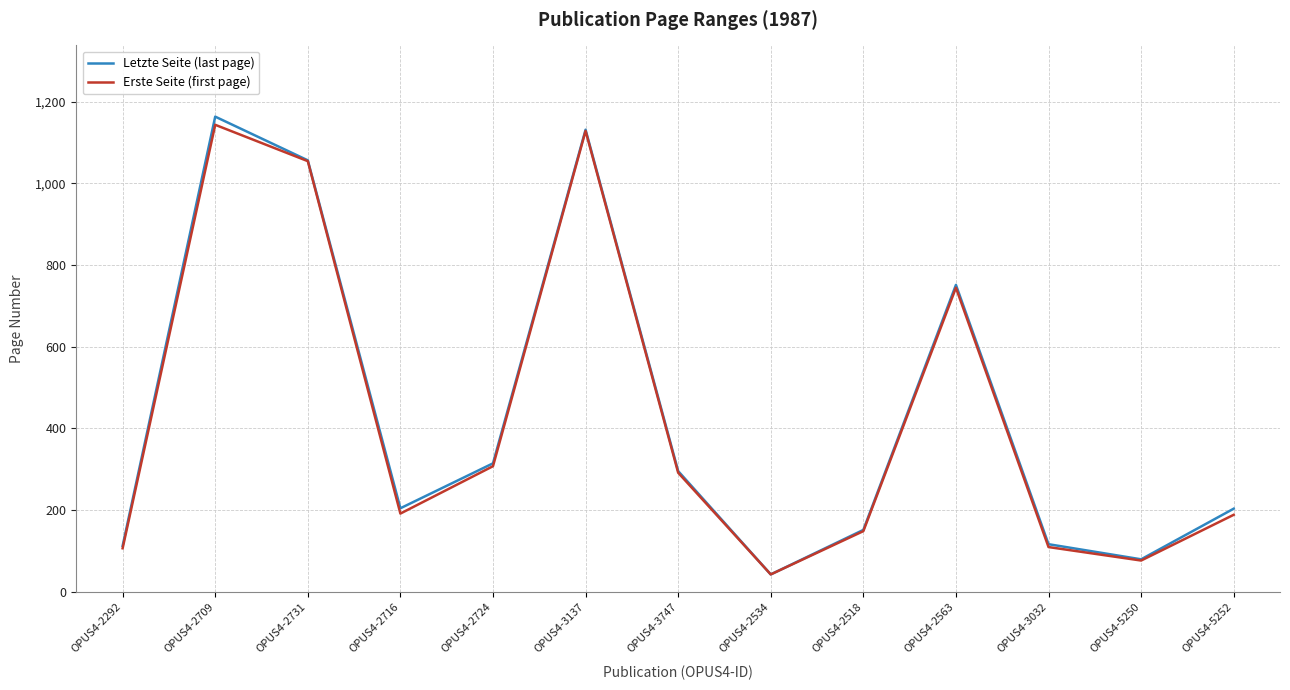

Where does the Erste Seite (first page) series first go above 191?

OPUS4-2709